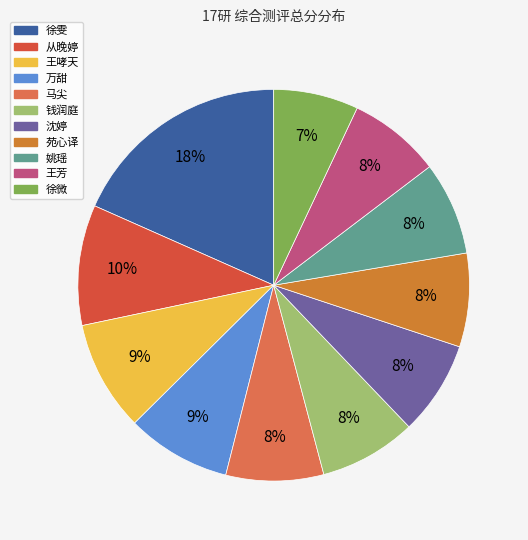

Count the number of slices in the pie.

11